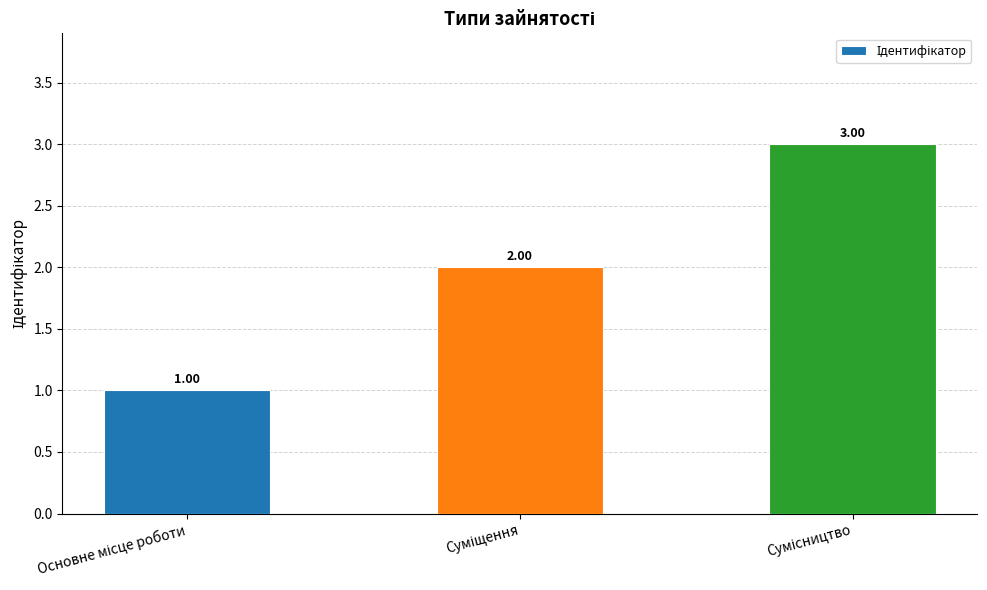

Reading left to right, extract all data points from this chart.

Основне місце роботи=1	Суміщення=2	Сумісництво=3